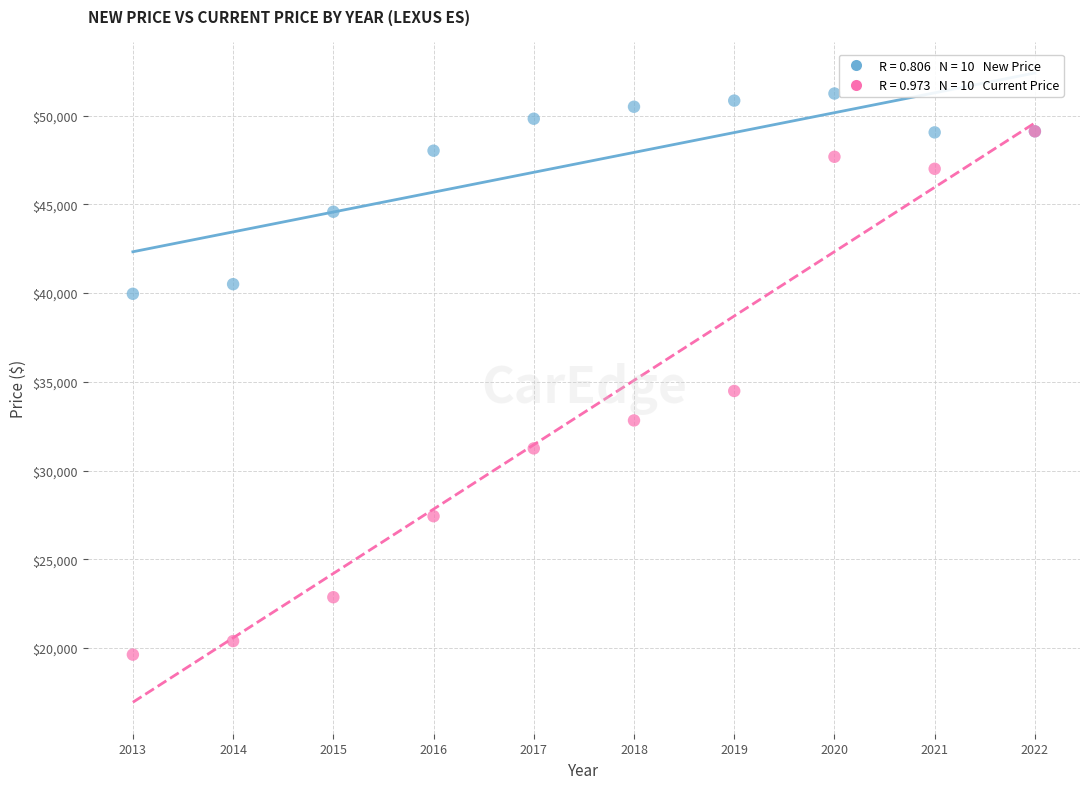

Across all series, what Y value is closest to 35434?

34482